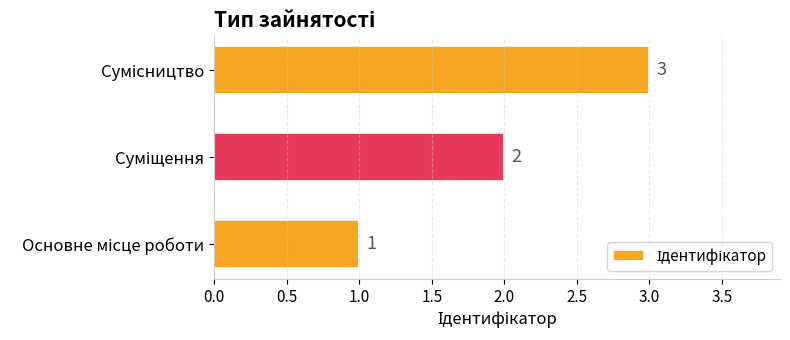

How many values are between 1 and 3?

3